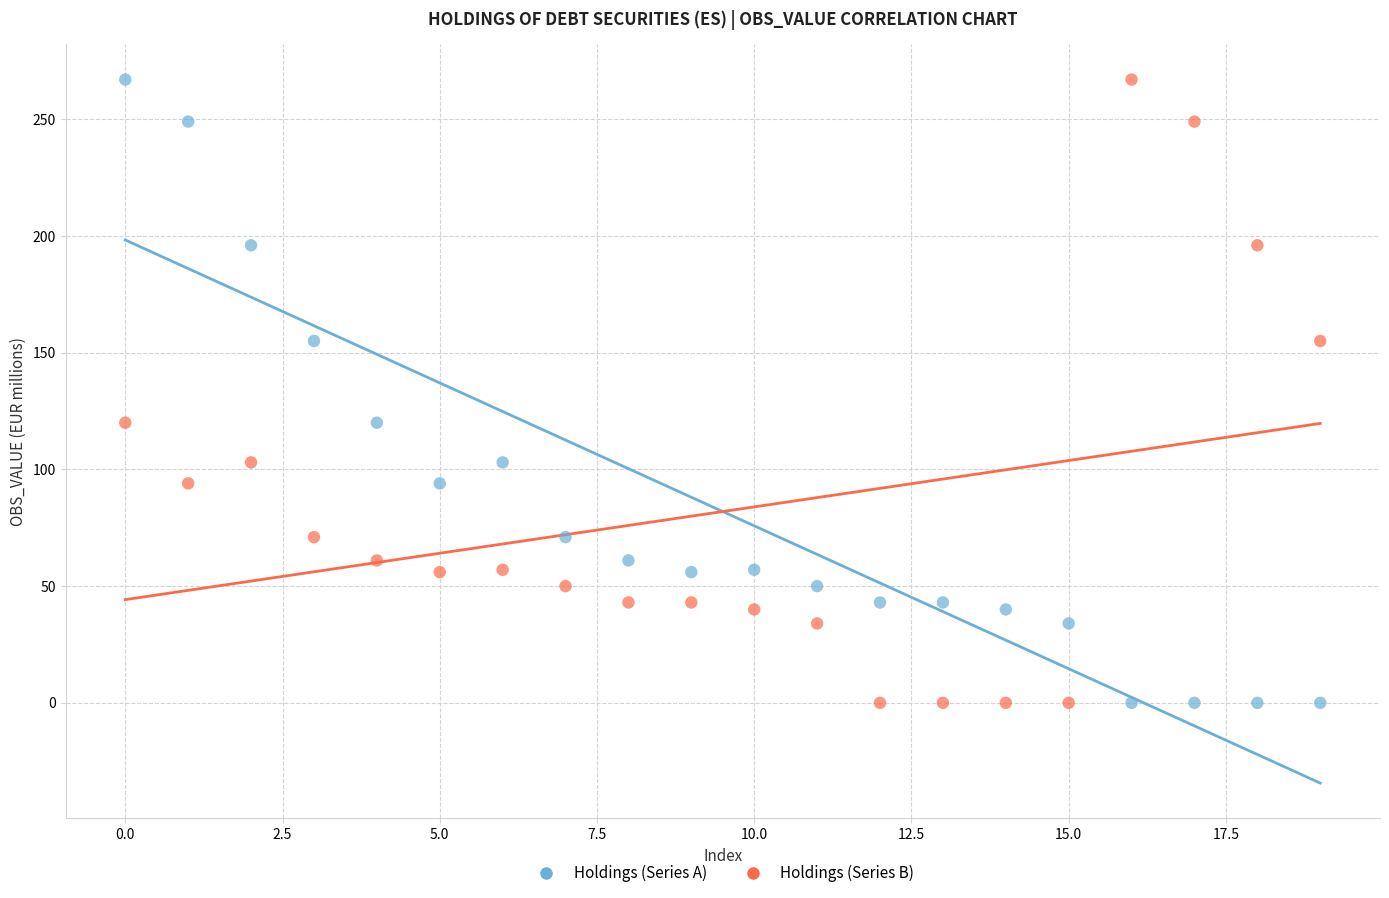

What are all the series names shown in the legend?

Holdings (Series A), Holdings (Series B)